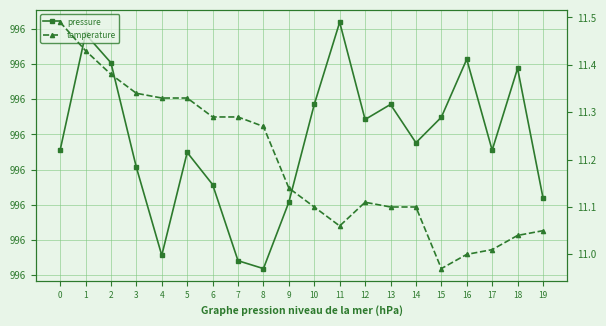

Is this an area chart (filled region under the line)?

No